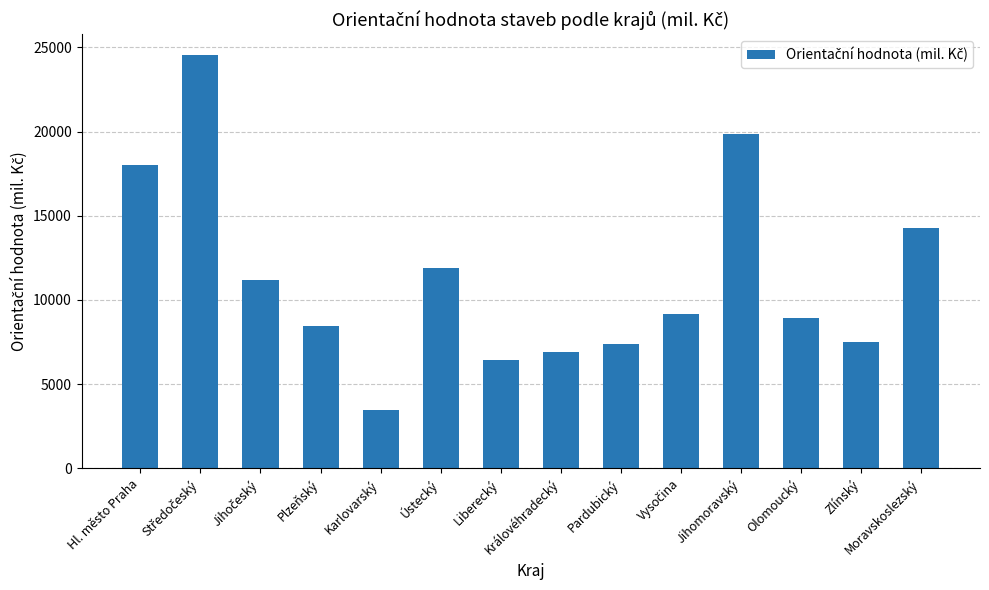

What is the label of the 2nd bar from the right?

Zlínský